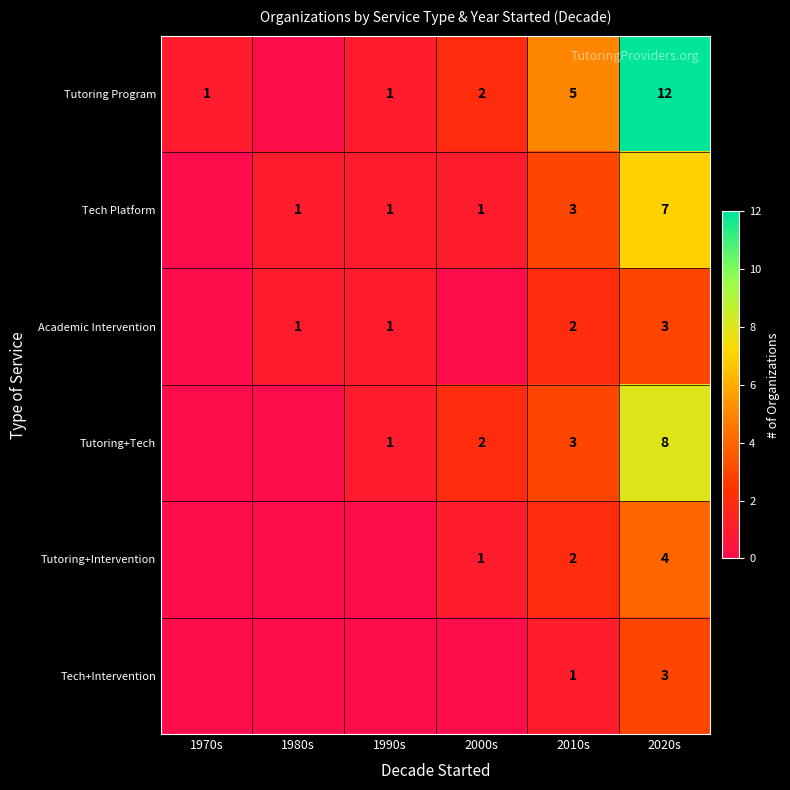

What is the difference between the highest and lowest values at 2010s?

4